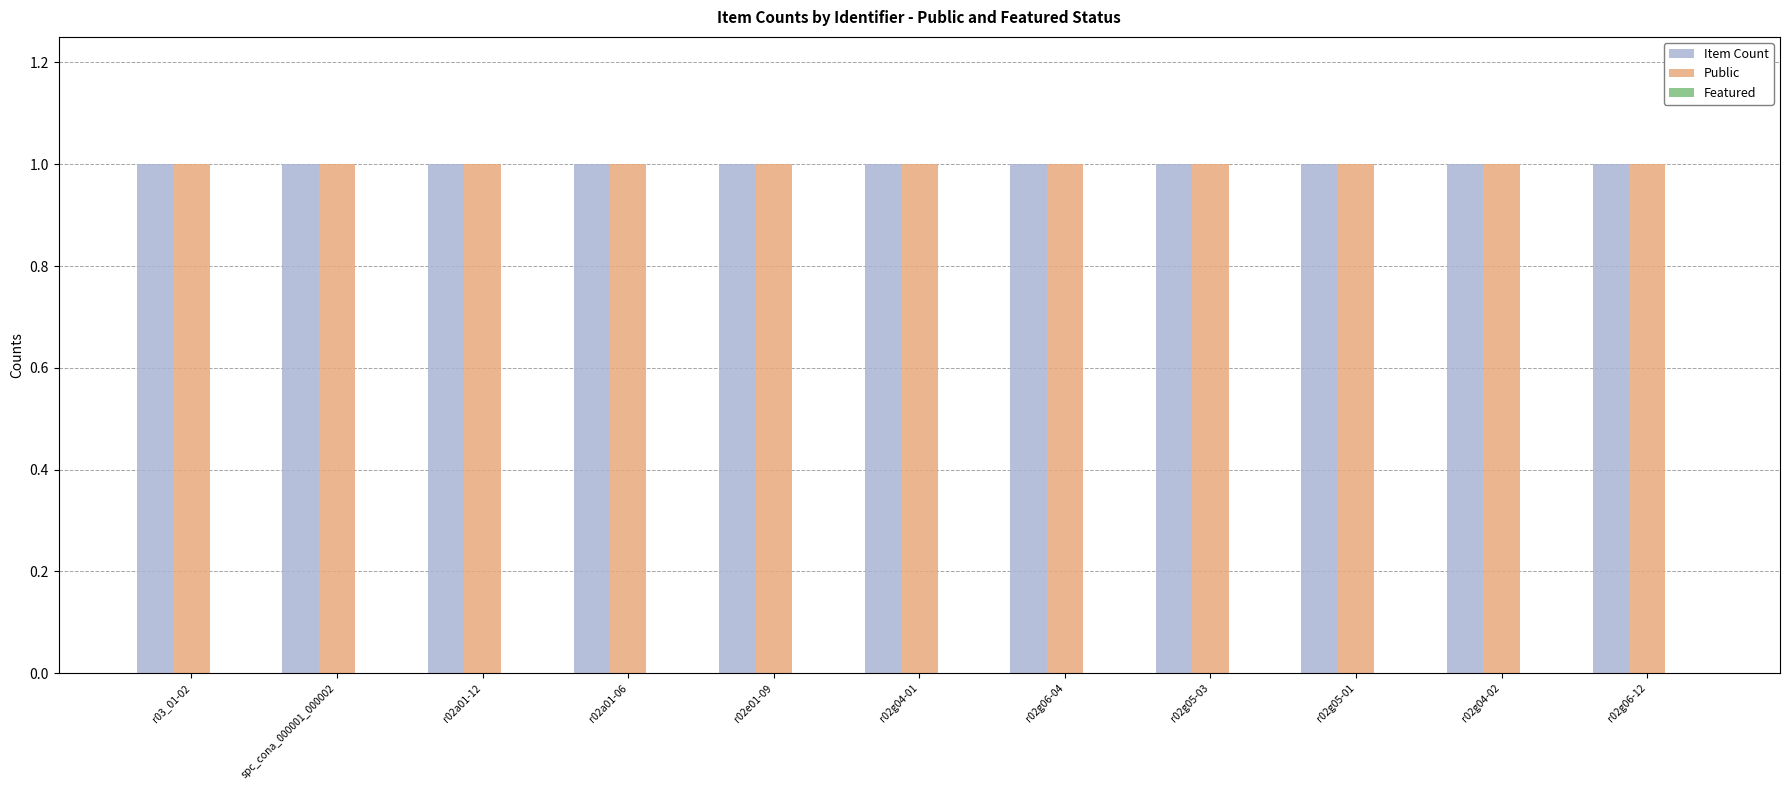

What is the maximum value for Item Count?

1